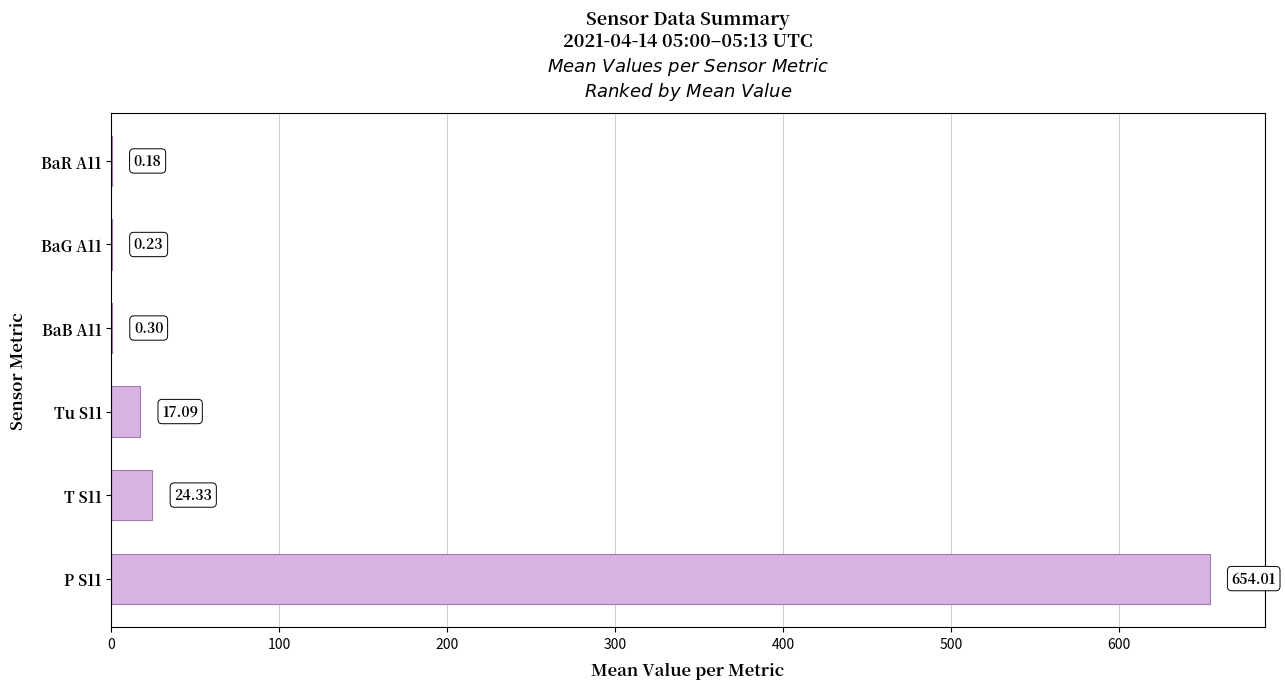

What is the sum of all values?

696.1